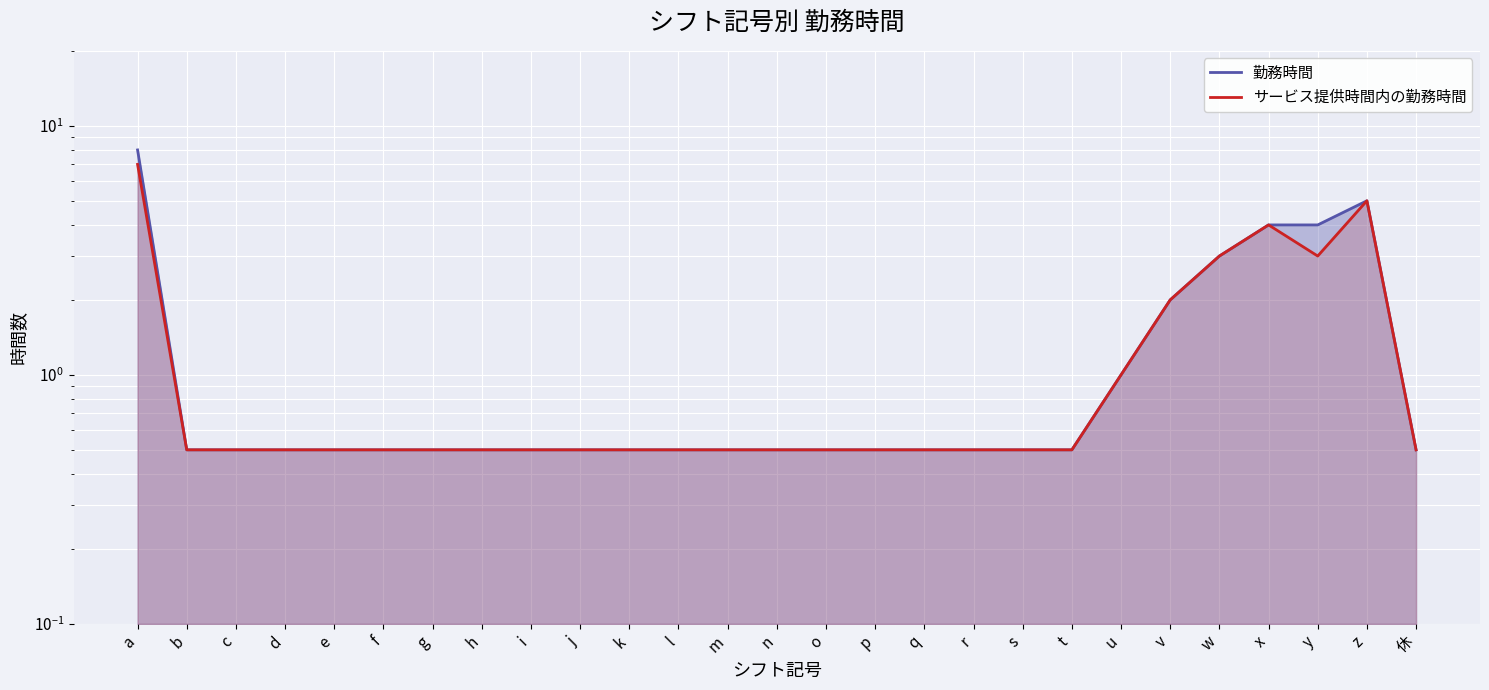

Which series has the largest range (max minus min)?

勤務時間